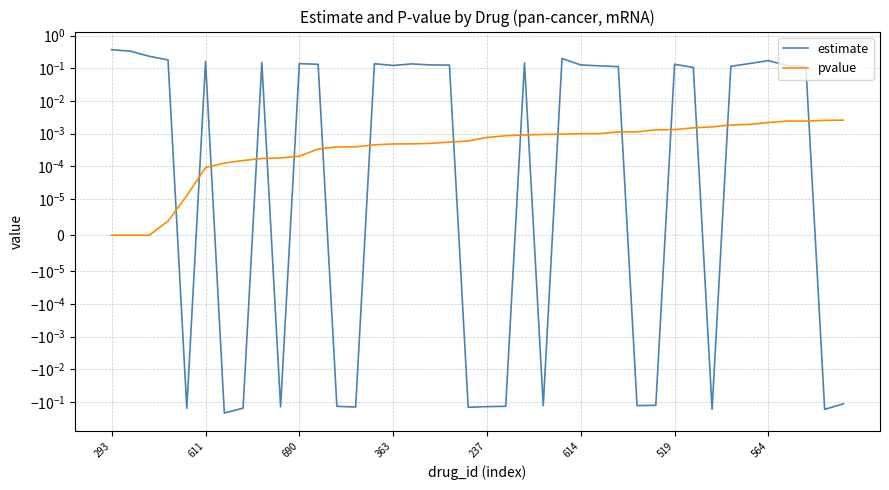

The estimate series shows -0.1 at 21. True or false?

True